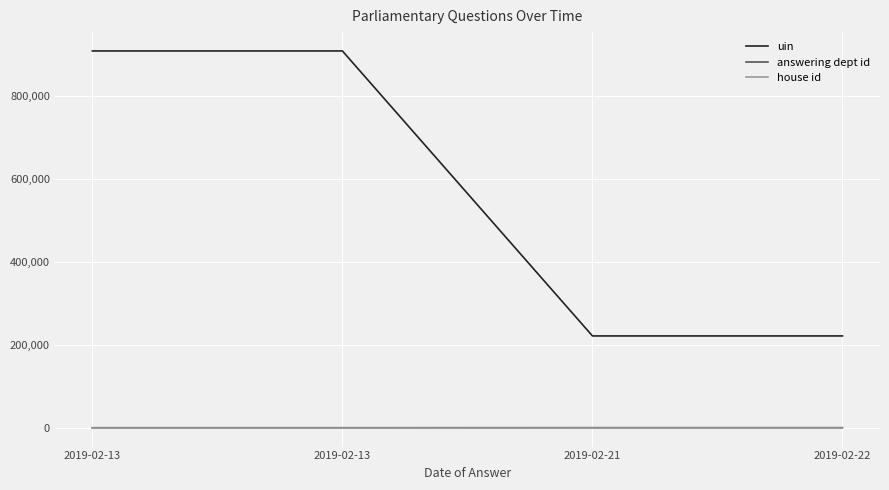

Which series changed the most between 2019-02-13 and 2019-02-21?

uin